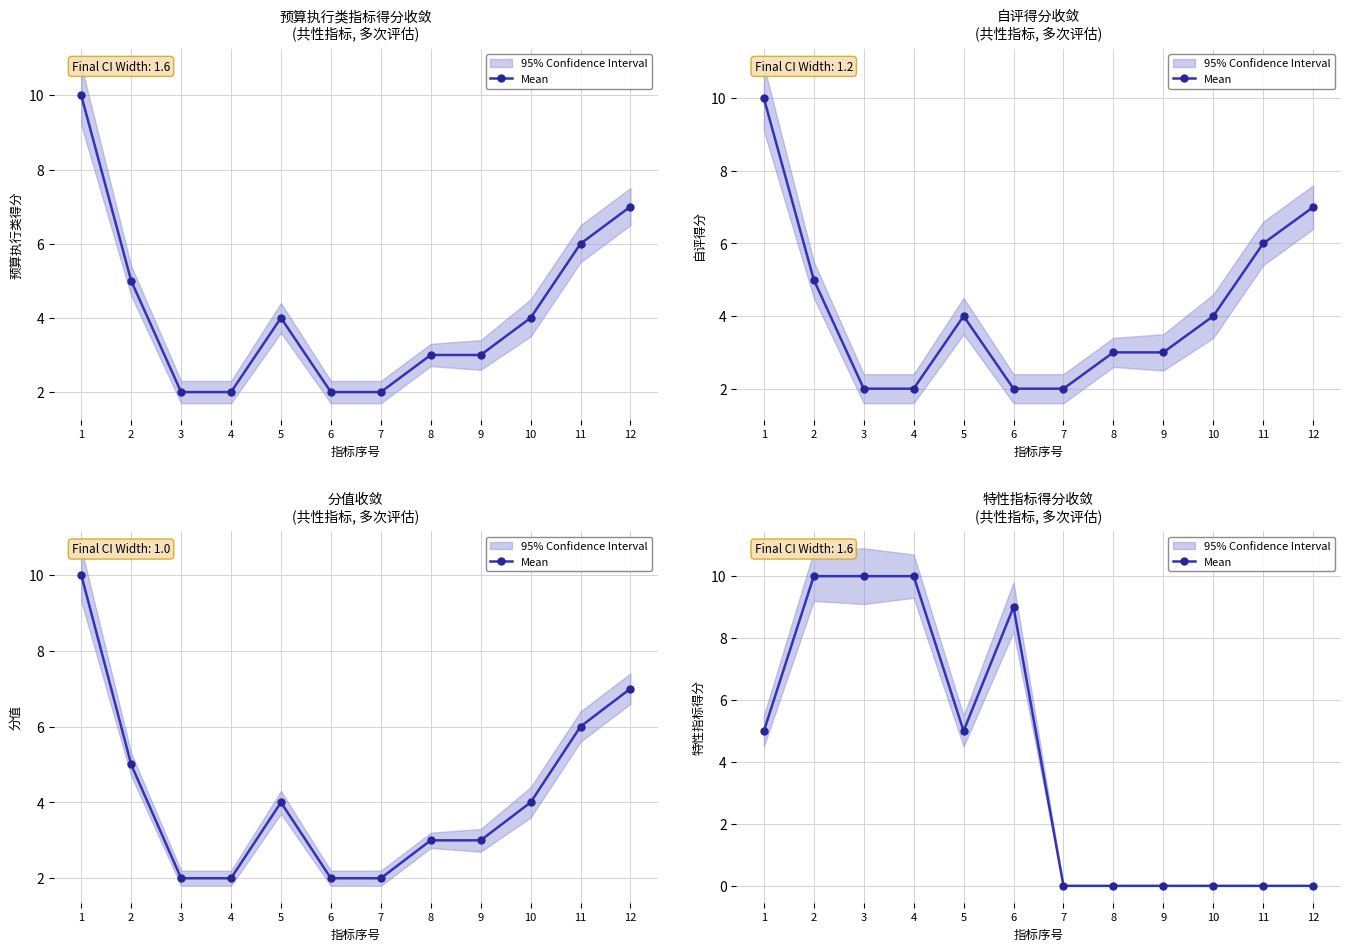

Does the chart display data point markers on the line(s)?

Yes